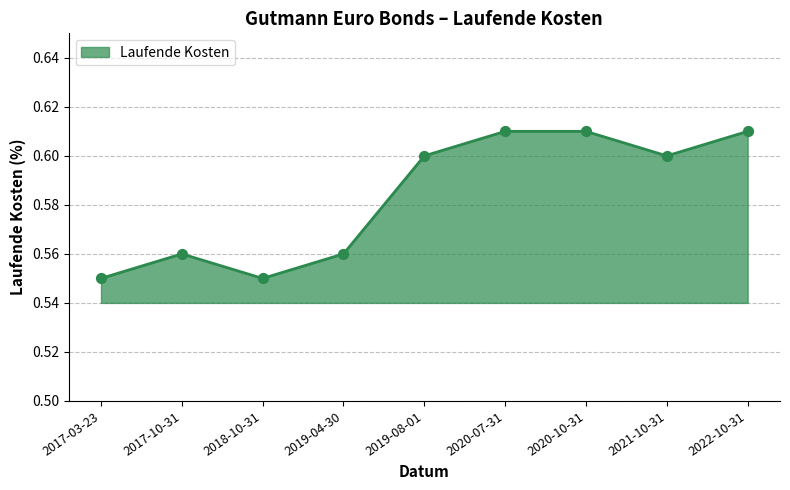

Which has a higher value, 2021-10-31 or 2020-07-31?

2020-07-31